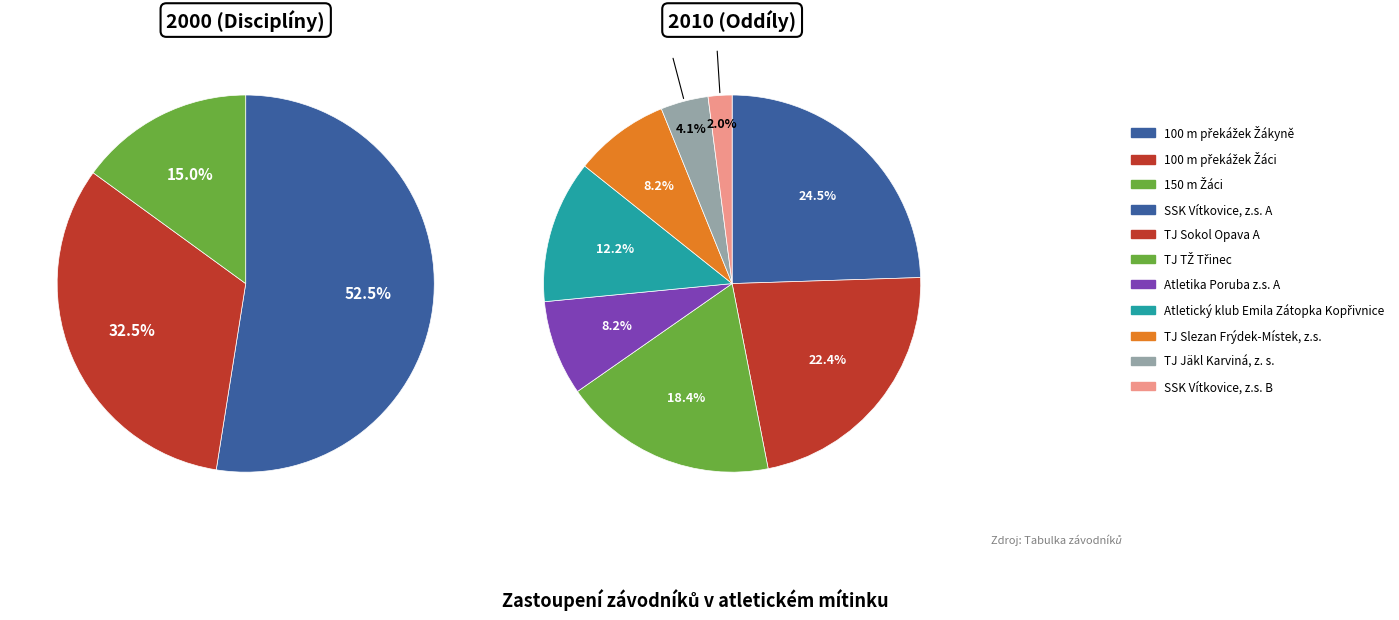

Which has a higher value, TJ Sokol Opava A or SSK Vítkovice, z.s. A?

SSK Vítkovice, z.s. A